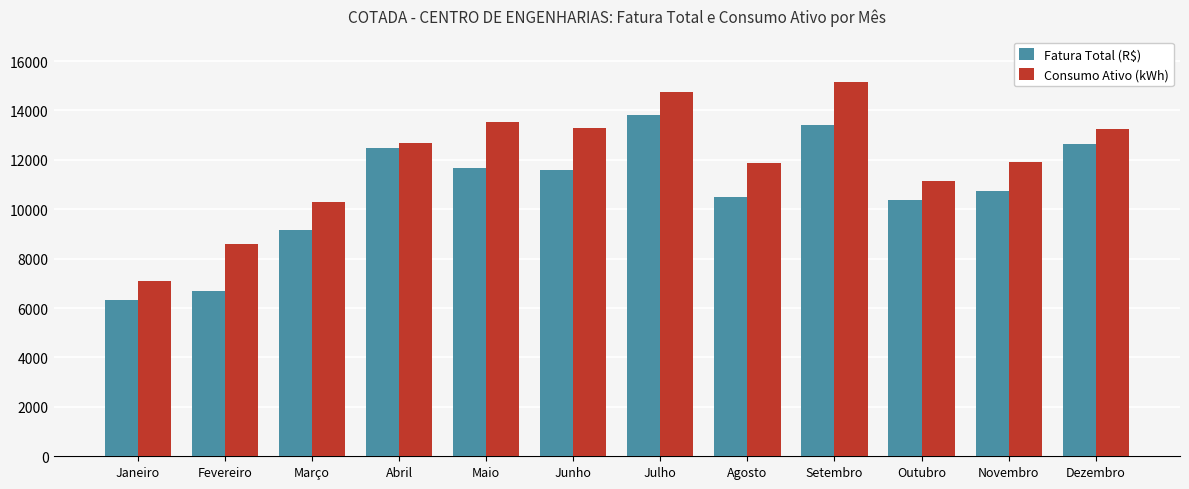

What value does the Fatura Total (R$) series have at Novembro?

10756.6